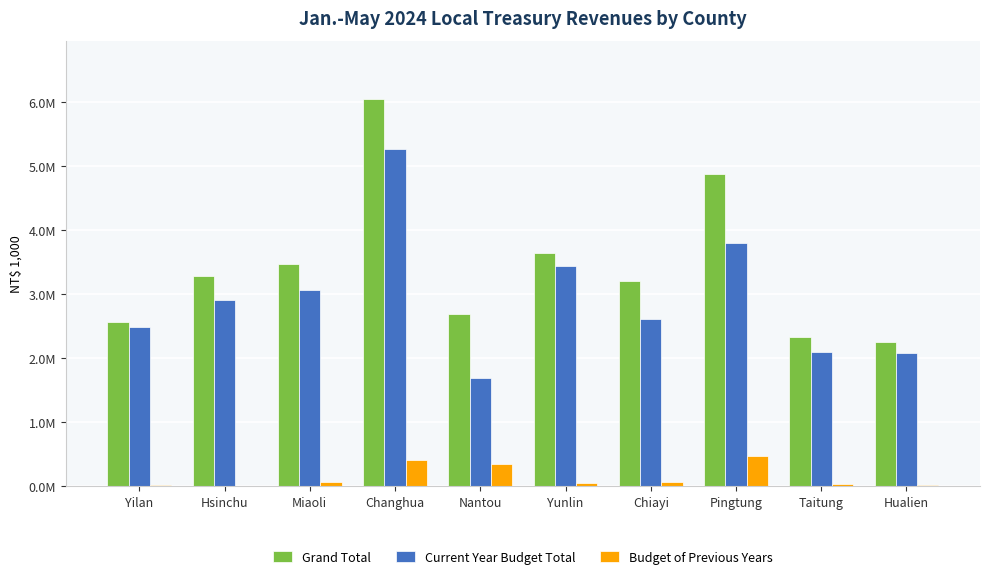

Where does the Current Year Budget Total series first go above 2904414?

Miaoli